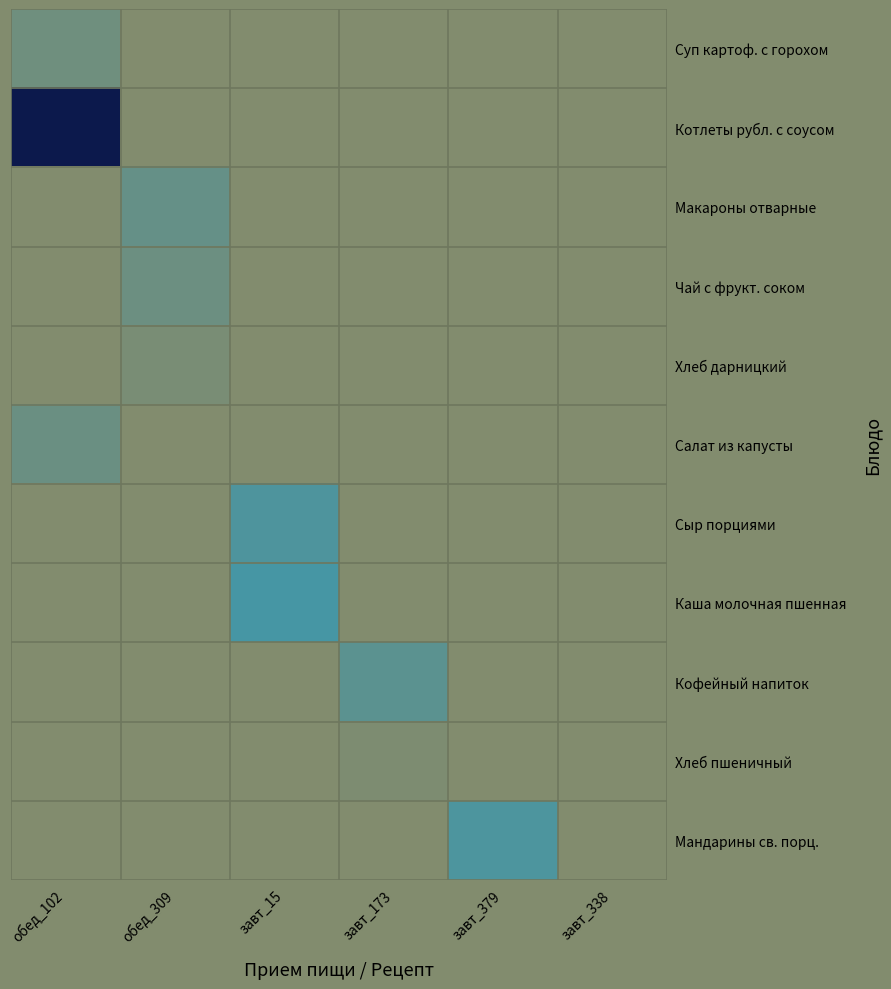

Which label corresponds to the largest value in the chart?

обед_102